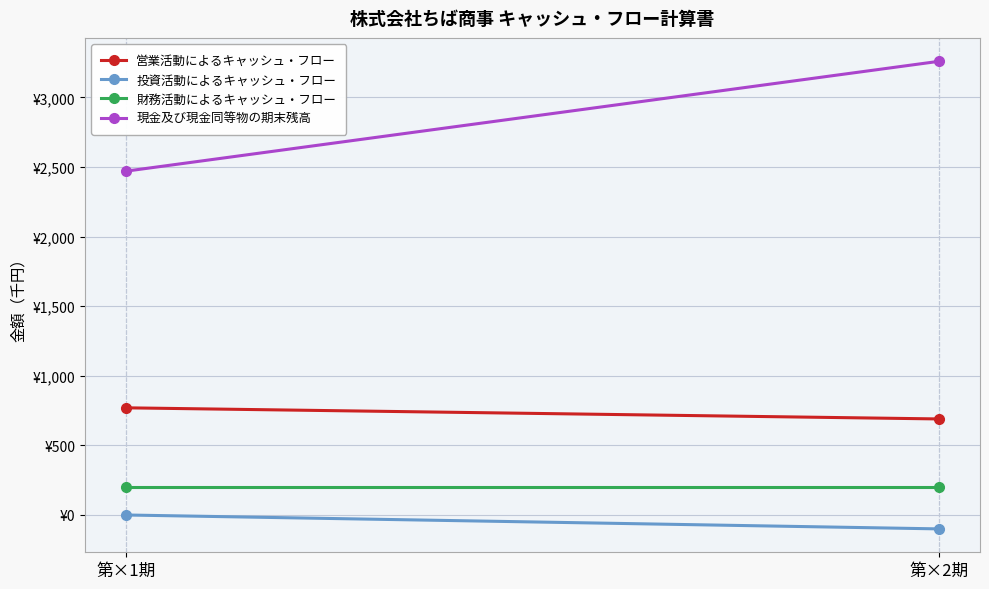

How many values in the 投資活動によるキャッシュ・フロー series are below 0?

1